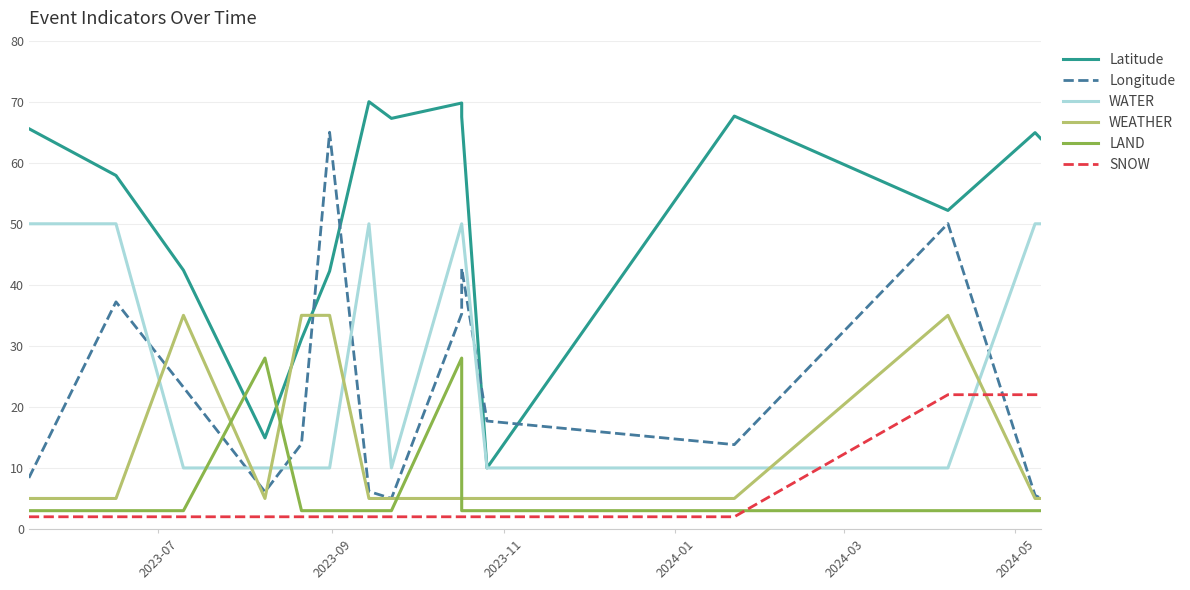

What is the difference between the second highest and second lowest values in the SNOW series?

20.0